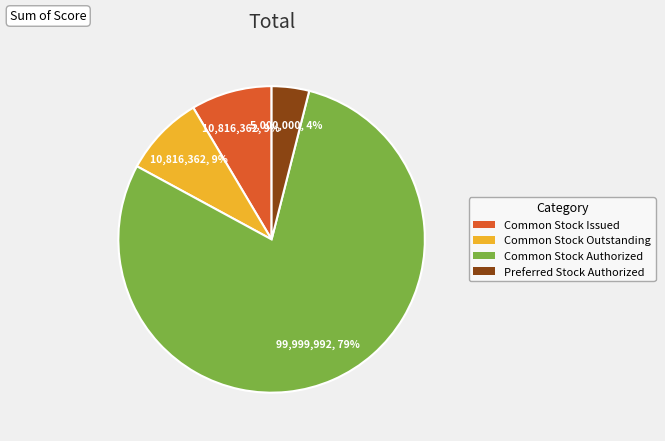

Is there a majority slice in this chart?

Yes